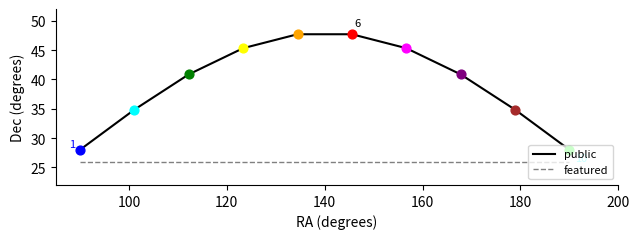

Which series has the widest spread of values?

public